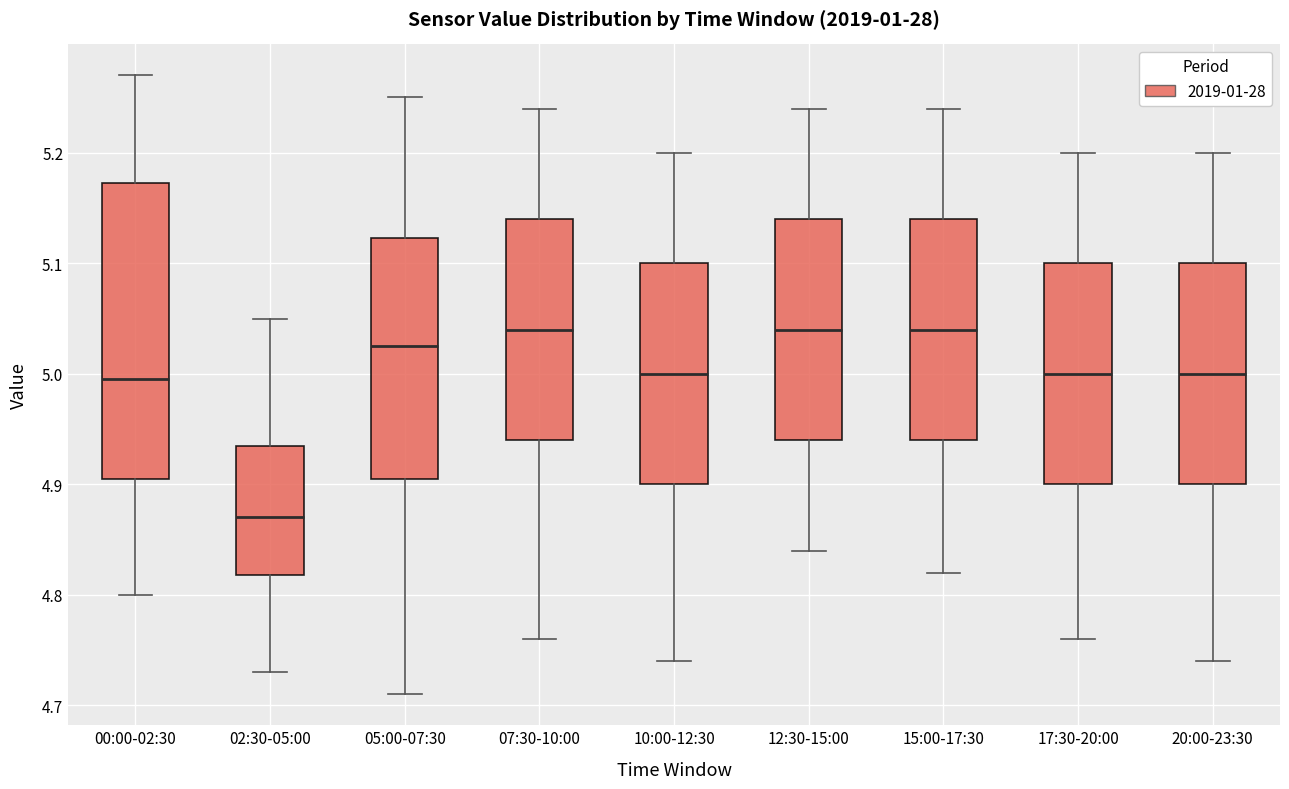

Reading left to right, transcribe this box plot: for each box, give where its median line is, the range the box spans, and where its two whiskers end, as read against the y-axis. The values are not printed on the chart, so give them approximately, as read against the axis.

00:00-02:30: median 5.00, box 4.91 to 5.17, whiskers 4.80 to 5.27
02:30-05:00: median 4.87, box 4.82 to 4.94, whiskers 4.73 to 5.05
05:00-07:30: median 5.03, box 4.91 to 5.12, whiskers 4.71 to 5.25
07:30-10:00: median 5.04, box 4.94 to 5.14, whiskers 4.76 to 5.24
10:00-12:30: median 5.00, box 4.90 to 5.10, whiskers 4.74 to 5.20
12:30-15:00: median 5.04, box 4.94 to 5.14, whiskers 4.84 to 5.24
15:00-17:30: median 5.04, box 4.94 to 5.14, whiskers 4.82 to 5.24
17:30-20:00: median 5.00, box 4.90 to 5.10, whiskers 4.76 to 5.20
20:00-23:30: median 5.00, box 4.90 to 5.10, whiskers 4.74 to 5.20